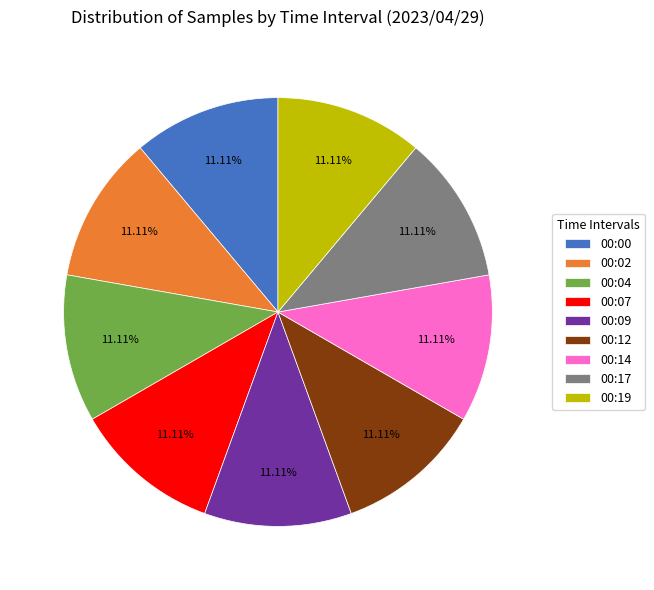

To the nearest percent, what is the average slice percentage?

11%